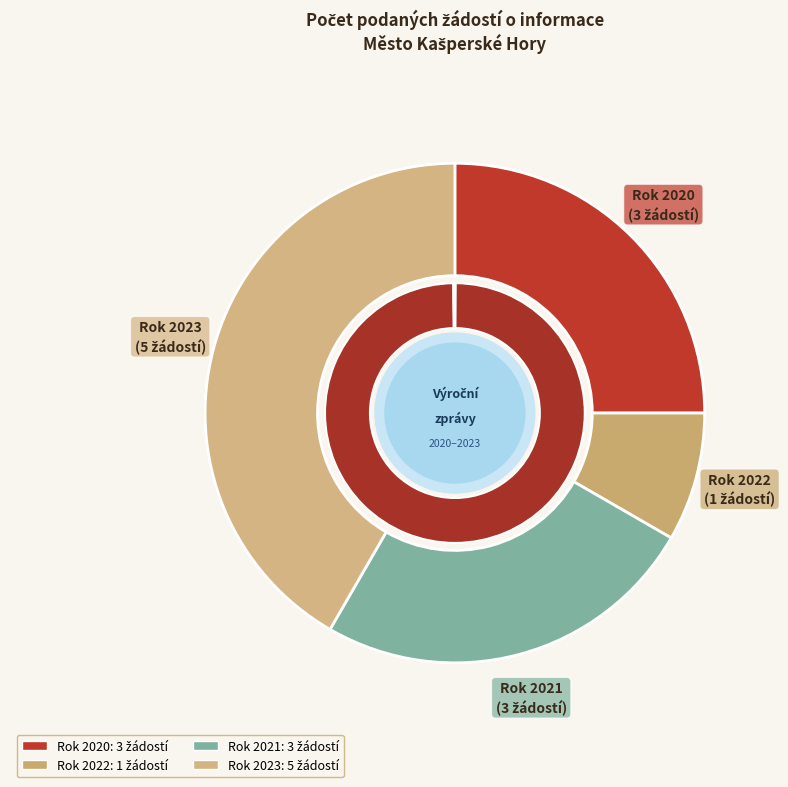

Does 2022 account for over 50% of the chart?

No